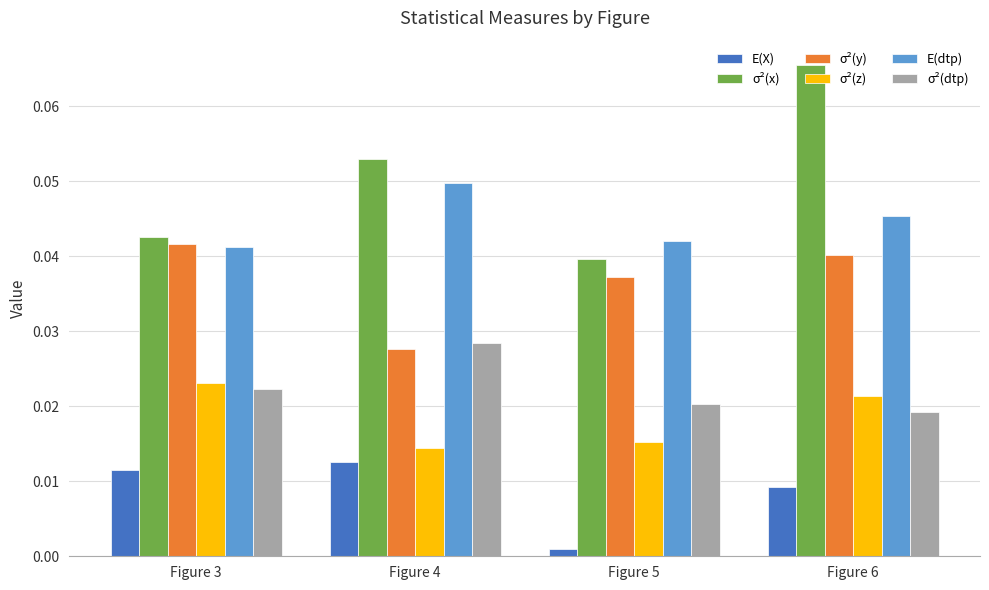

Which series has the largest range (max minus min)?

σ²(x)